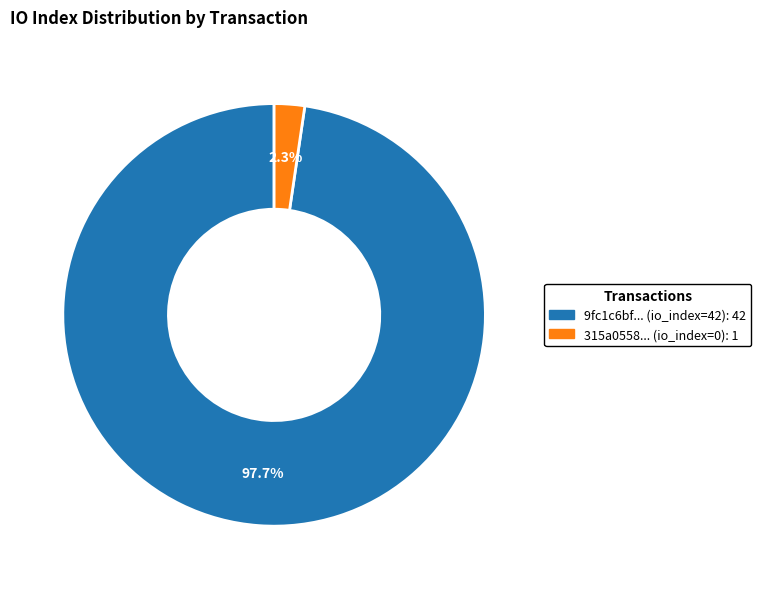

Does any single category account for the majority?

Yes